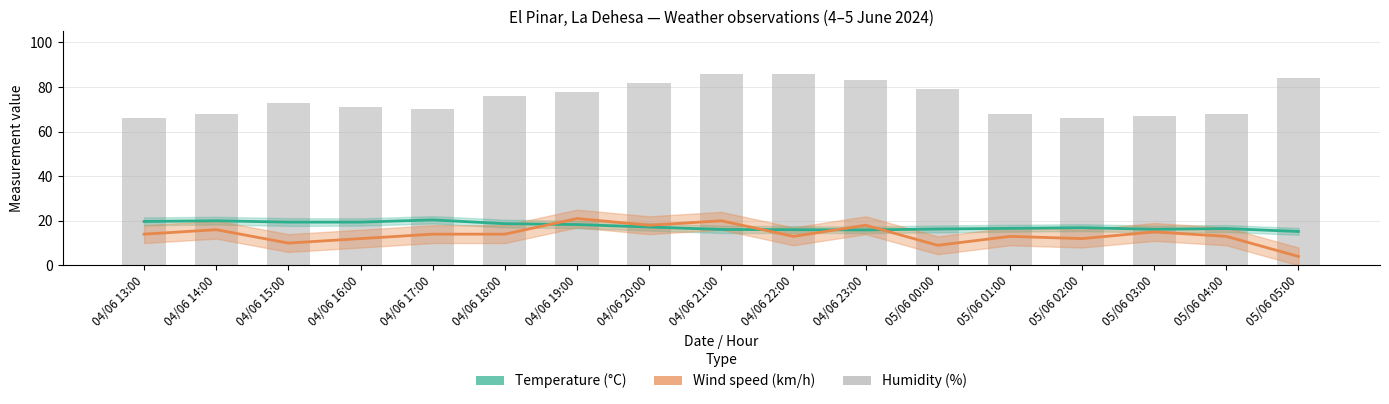

At which label does Temperature (°C) first exceed 16?

04/06 13:00